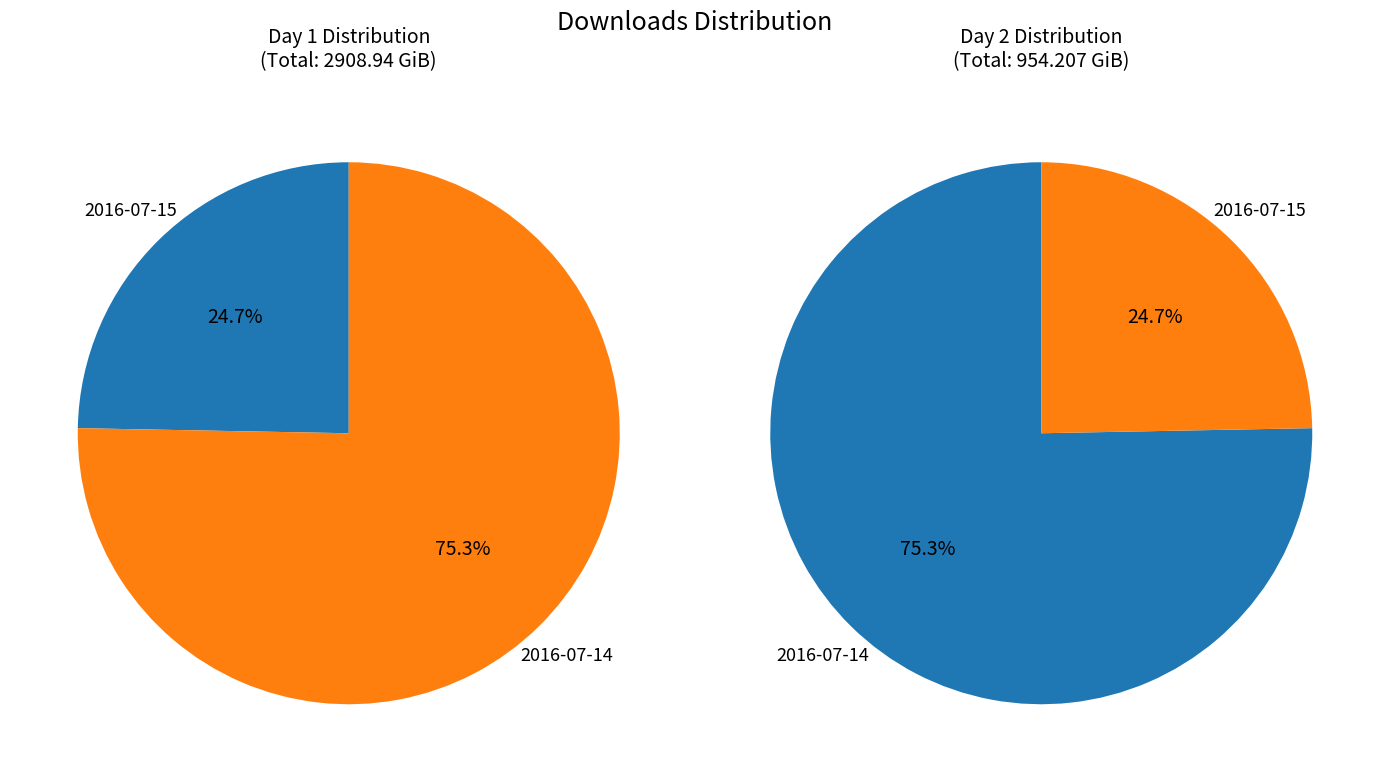

To the nearest percent, what is the difference between the 2016-07-14 and 2016-07-15 slice percentages?

51%